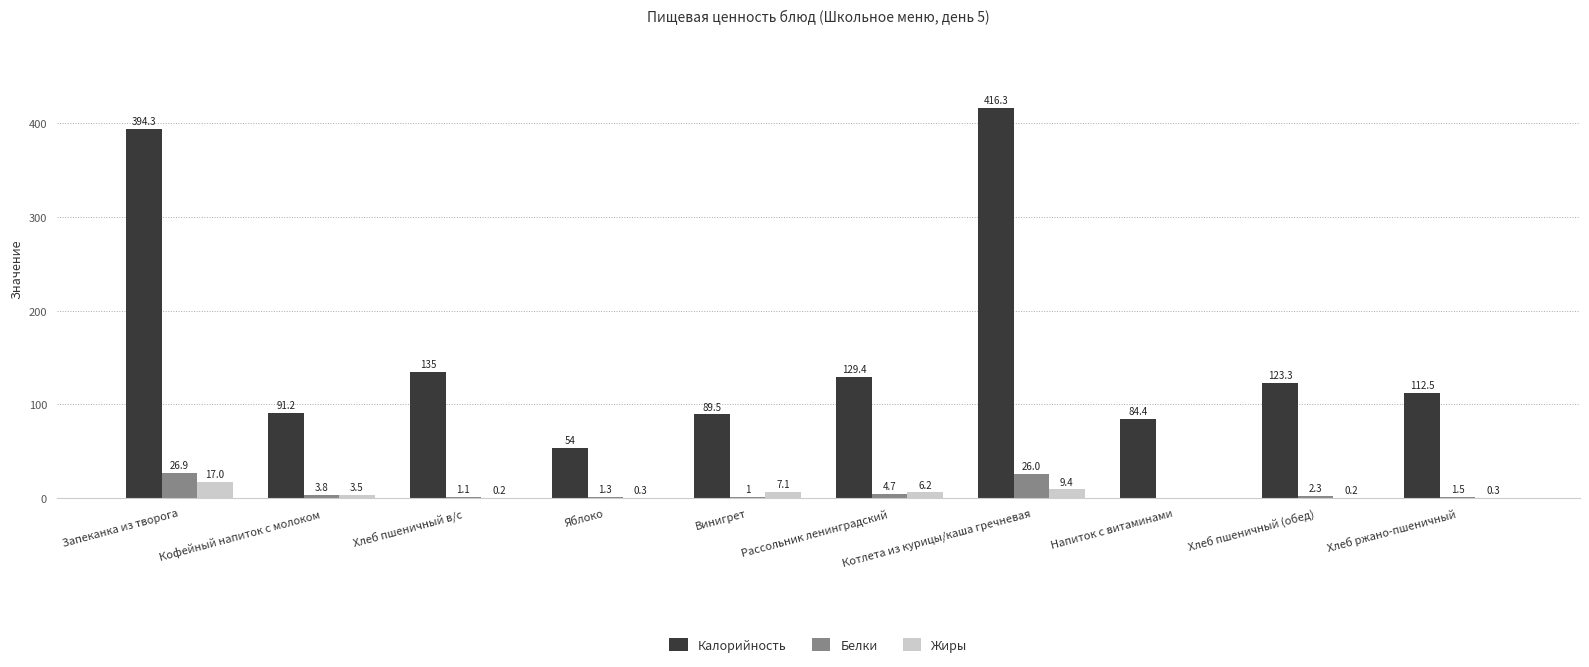

The value of Калорийность at Яблоко is 54.0. True or false?

True